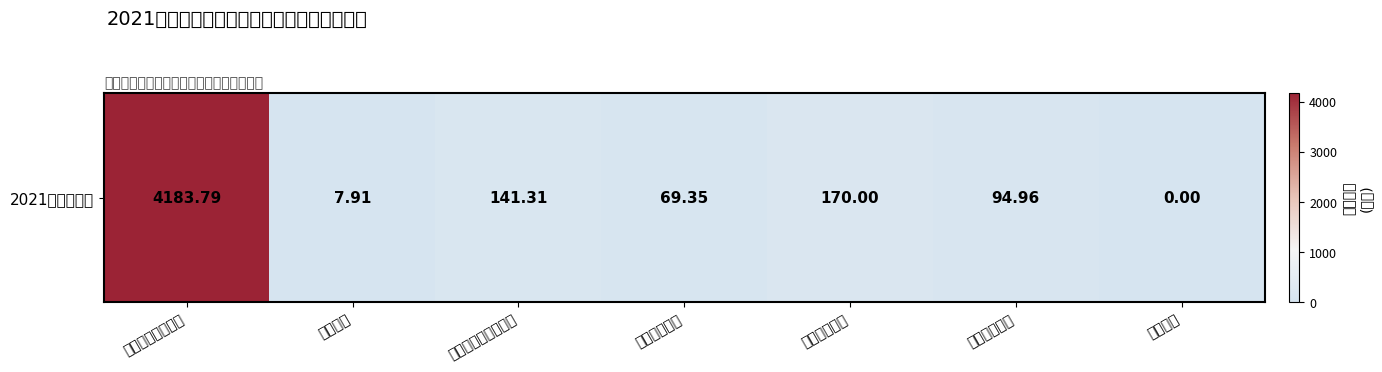

Reading left to right, transcribe all the data shown in this chart.

一般公共服务支出=4183.8	教育支出=7.9	社会保障和就业支出=141.3	卫生健康支出=69.3	城乡社区支出=170.0	住房保障支出=95.0	其他支出=0.0